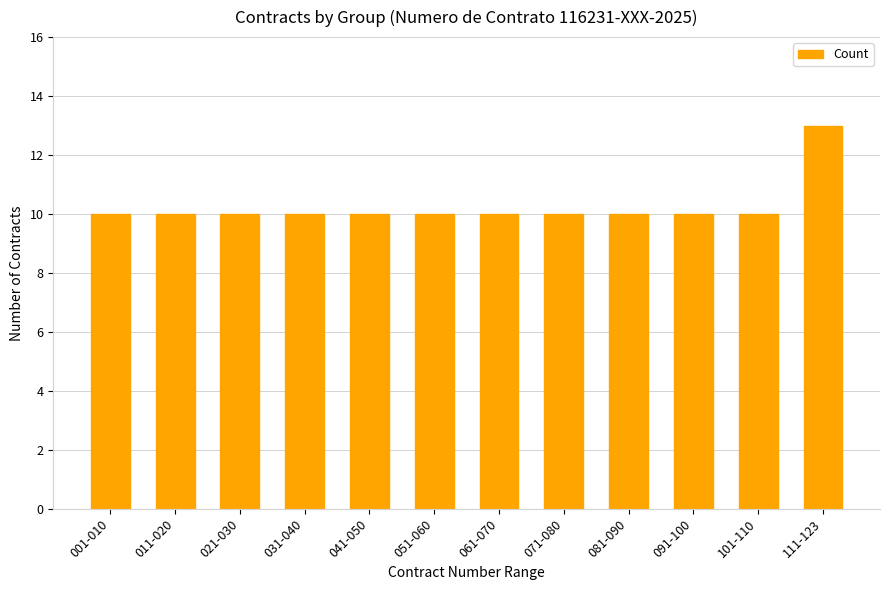

What is the ratio of the value at 111-123 to the value at 061-070?

1.3